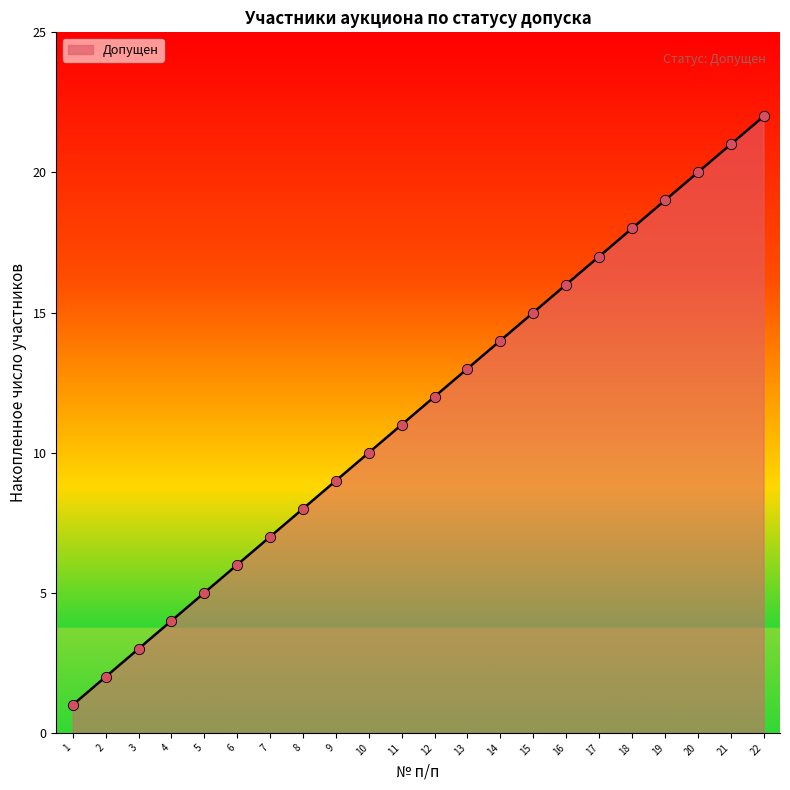

Between 21 and 16, which is larger?

21